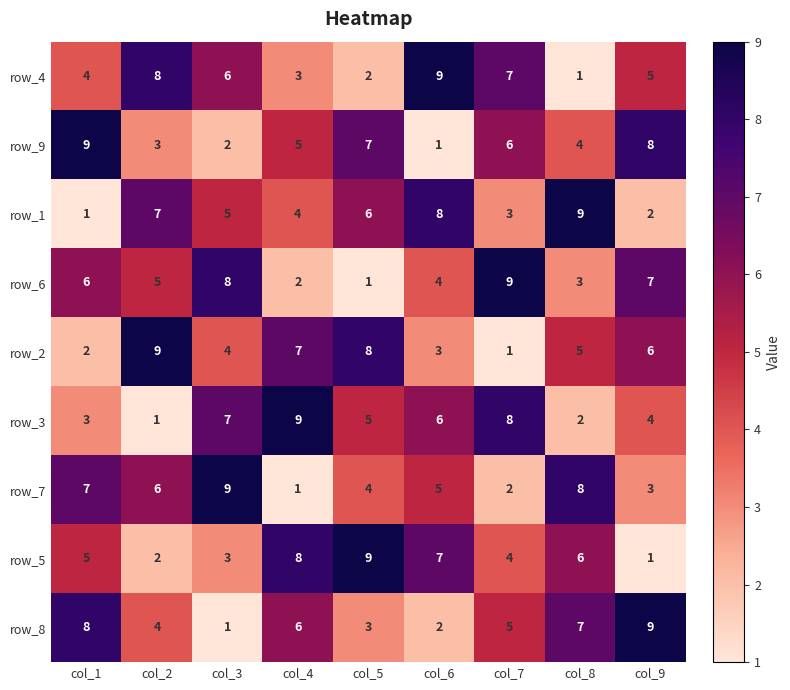

Count the row_5 values in the range 3 to 7.

5